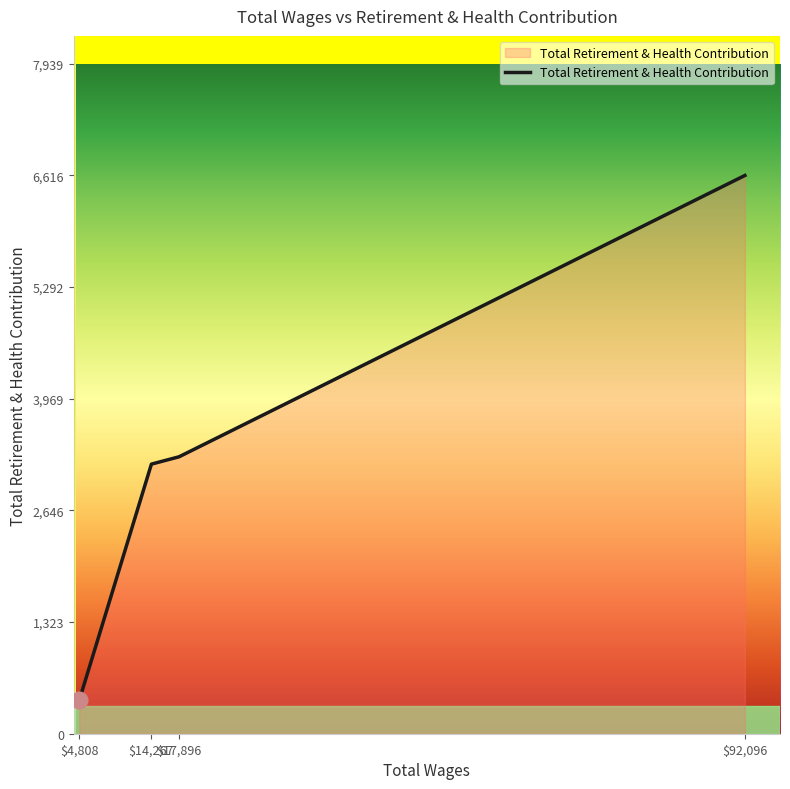

What is the difference between the maximum and minimum values?

6219